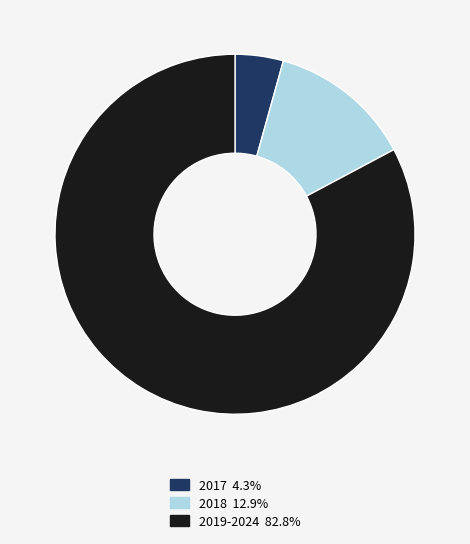

Does any single category account for the majority?

Yes